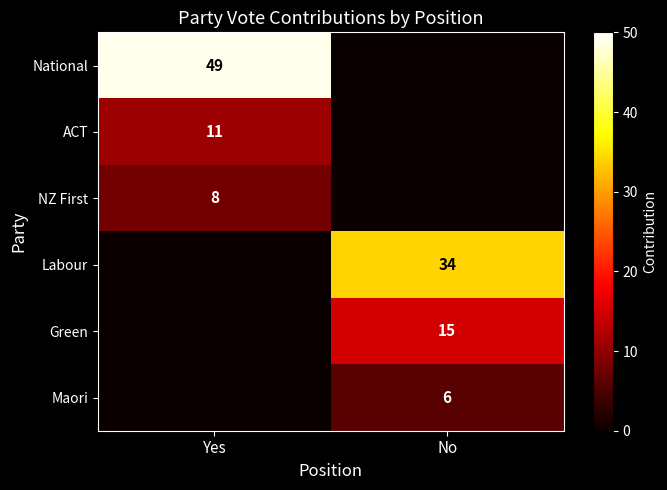

True or false: Maori has a value of 3 at No.

False